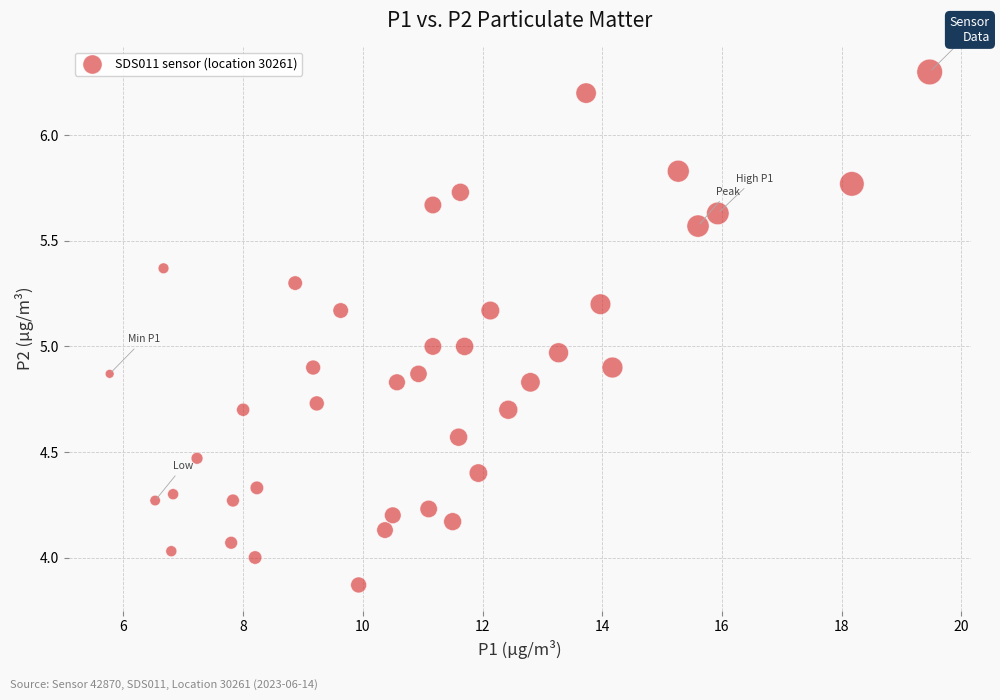

What is the range of Y values (max minus min)?

2.4